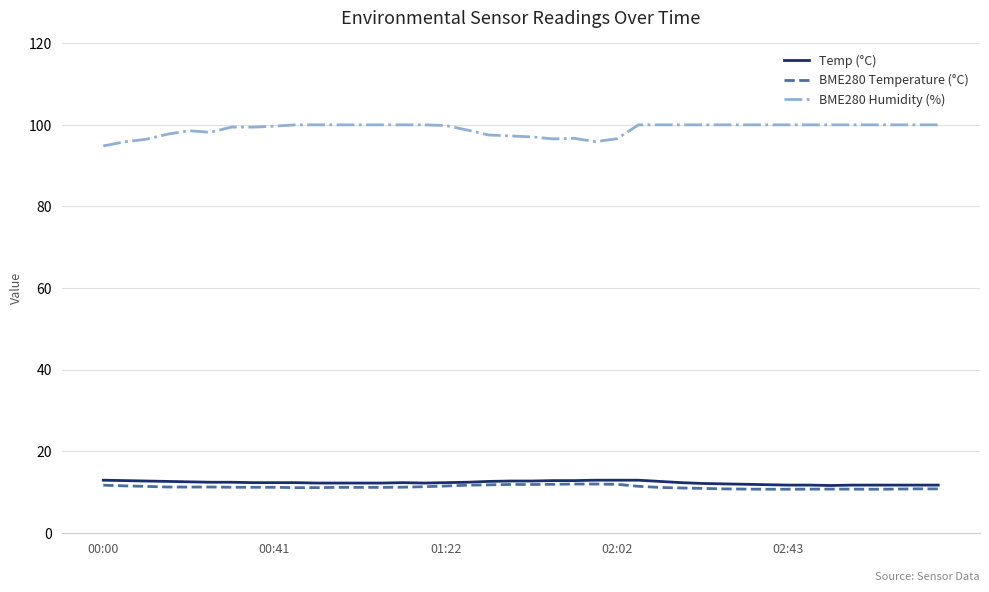

How many lines are shown in the chart?

3